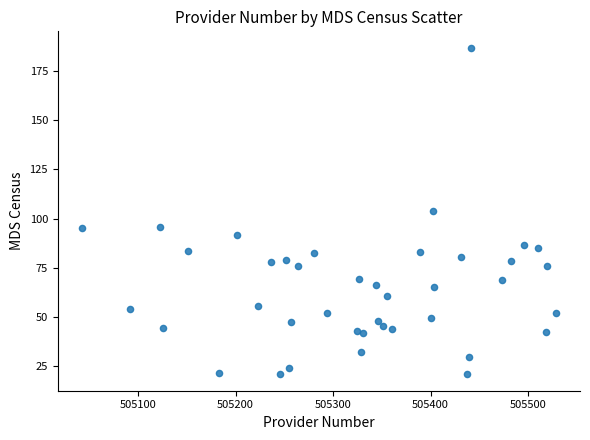

What is the range of X values (max minus min)?

487.0